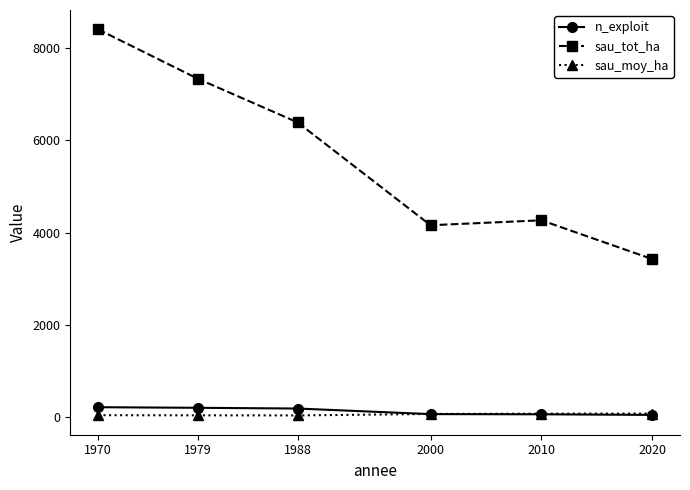

True or false: sau_moy_ha and sau_tot_ha cross at least once.

False